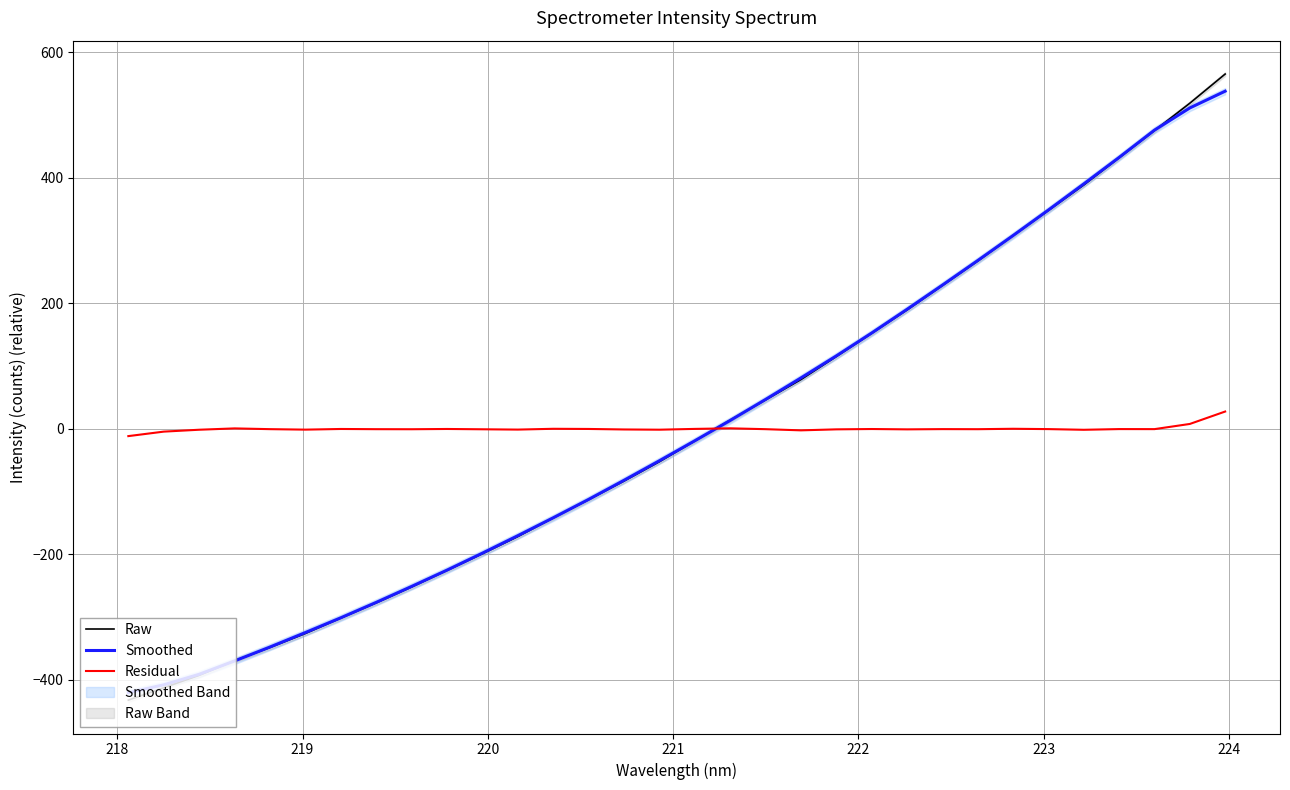

How many intersections are there between Residual and Raw?

1